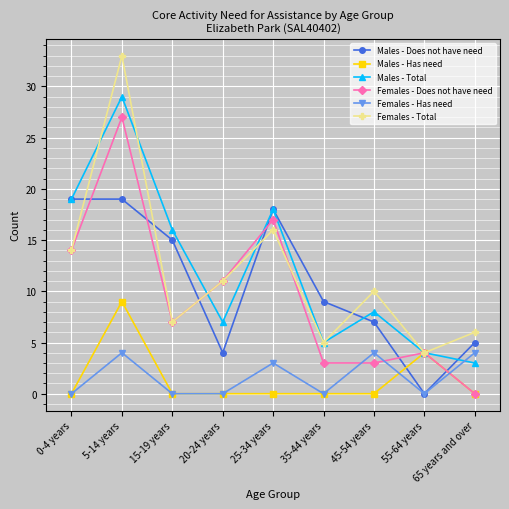

Which series ends up on top after the final intersection of Females - Total and Males - Does not have need?

Females - Total